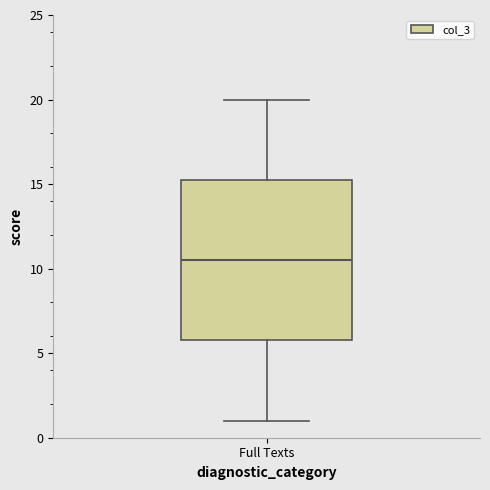

Transcribe this box plot: give where the median line is, the range the box spans, and where the two whiskers end, as read against the y-axis. The values are not printed on the chart, so give them approximately, as read against the axis.

median 10.5, box 6.0 to 15.5, whiskers 1.0 to 20.0